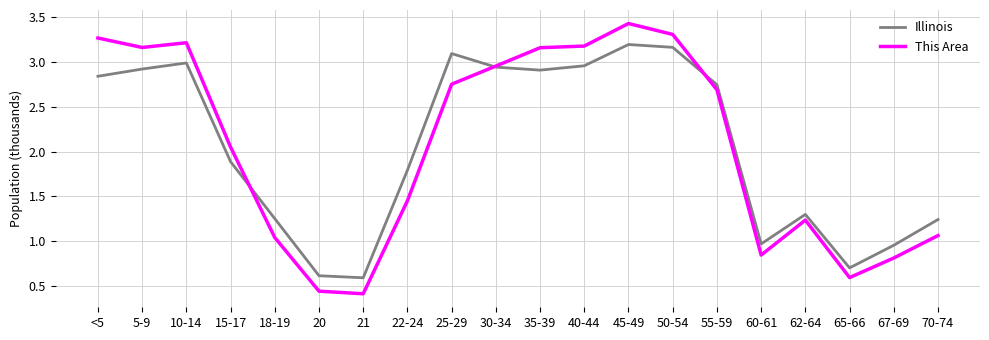

How many intersections are there between This Area and Illinois?

3